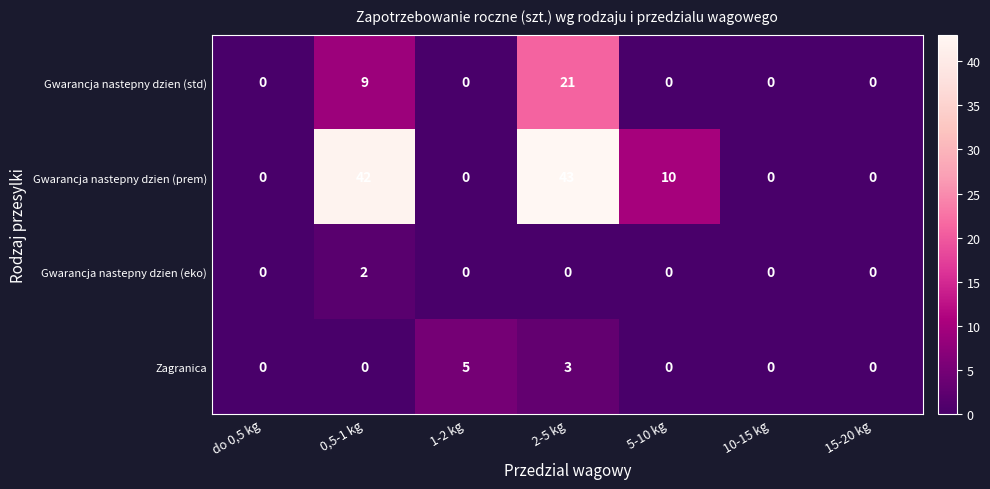

How many values in the Gwarancja nastepny dzien (std) series exceed 0?

2